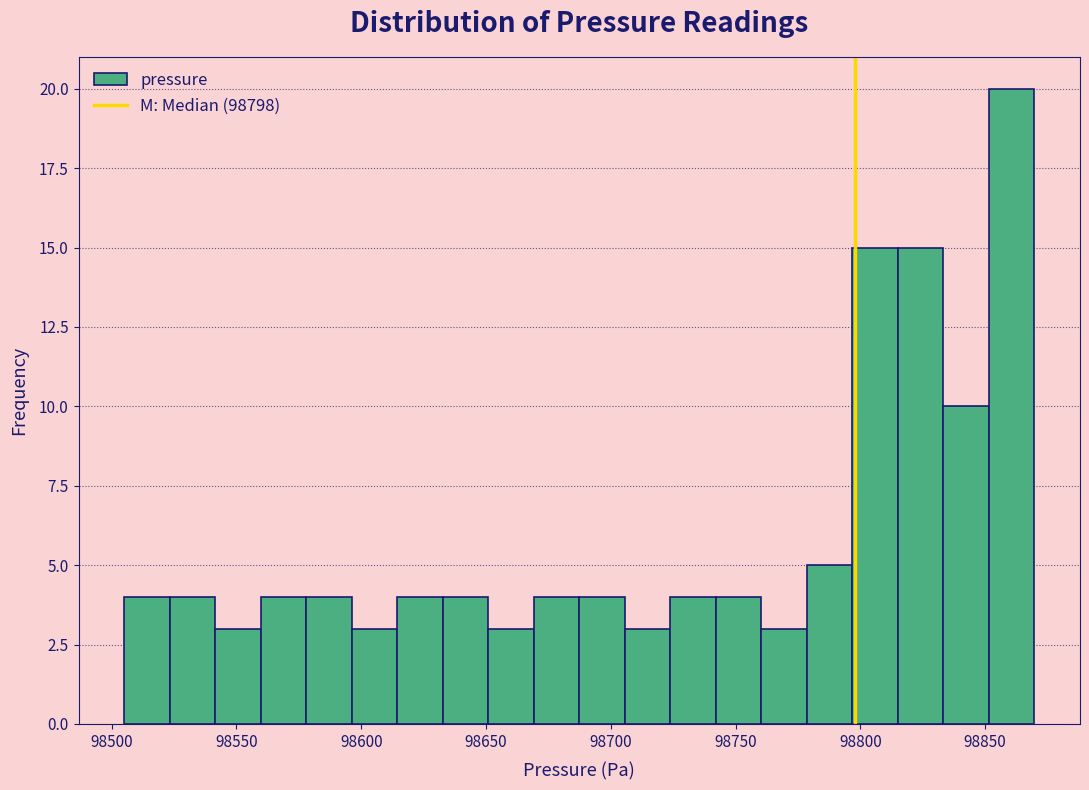

Read against the x-axis, roughly where is the centre of the tallest bar?

98860